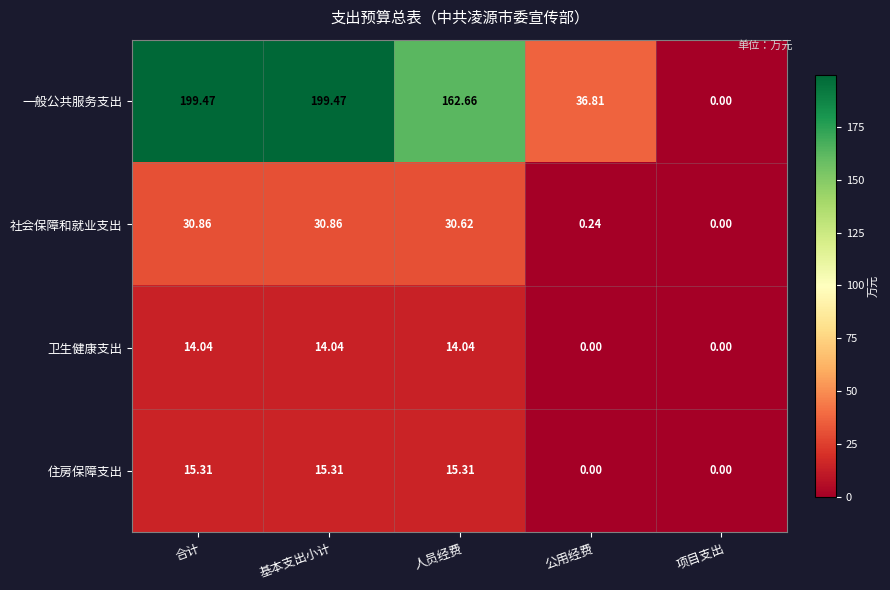

Rank the series at 基本支出小计 from highest to lowest value.

一般公共服务支出, 社会保障和就业支出, 住房保障支出, 卫生健康支出